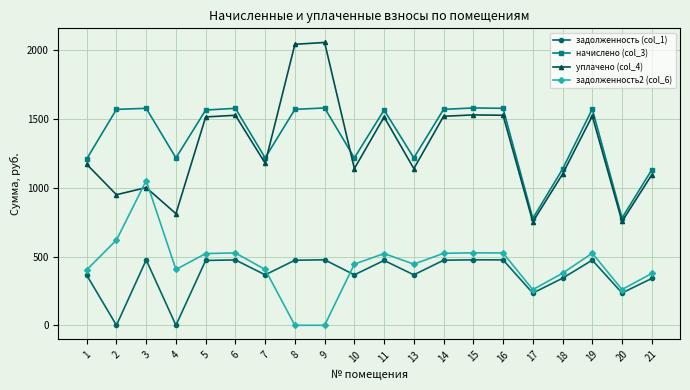

List the series in order of their peak value, lowest first.

задолженность (col_1), задолженность2 (col_6), начислено (col_3), уплачено (col_4)